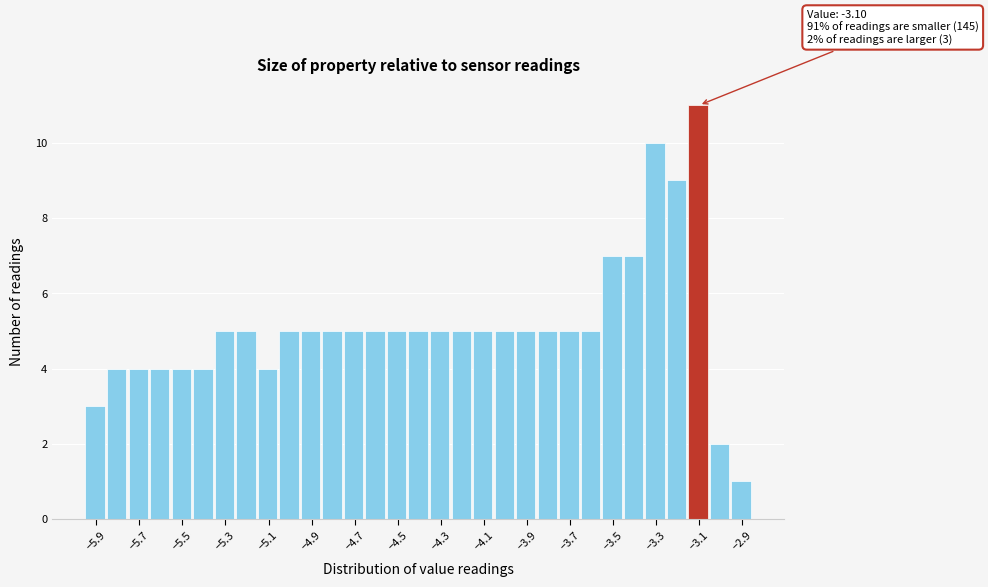

Which range on the x-axis has the tallest bar?

-3.15 to -3.05